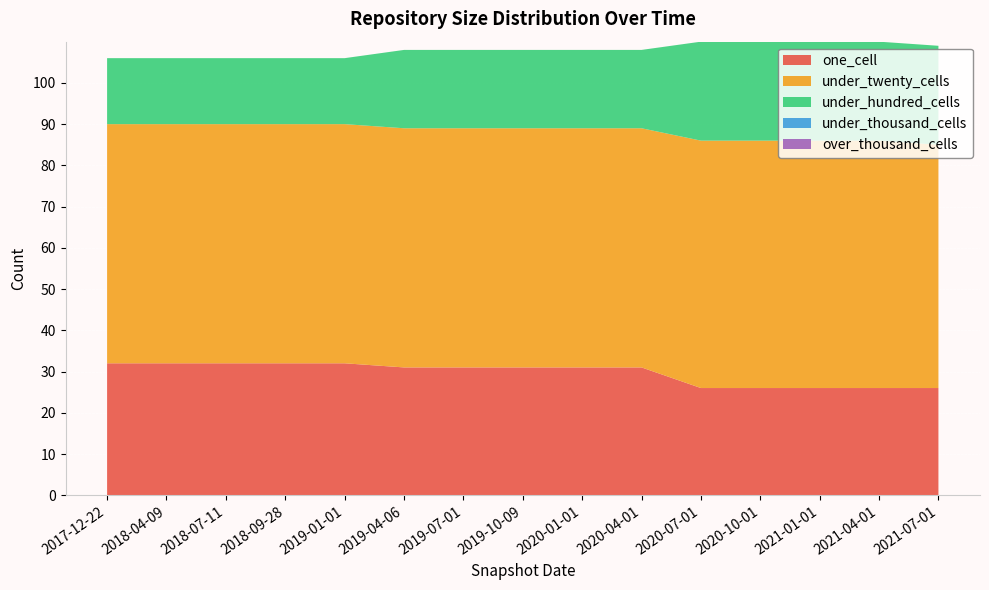

Reading left to right, transcribe all the data shown in this chart.

one_cell: 2017-12-22=32	2018-04-09=32	2018-07-11=32	2018-09-28=32	2019-01-01=32	2019-04-06=31	2019-07-01=31	2019-10-09=31	2020-01-01=31	2020-04-01=31	2020-07-01=26	2020-10-01=26	2021-01-01=26	2021-04-01=26	2021-07-01=26
under_twenty_cells: 2017-12-22=58	2018-04-09=58	2018-07-11=58	2018-09-28=58	2019-01-01=58	2019-04-06=58	2019-07-01=58	2019-10-09=58	2020-01-01=58	2020-04-01=58	2020-07-01=60	2020-10-01=60	2021-01-01=60	2021-04-01=60	2021-07-01=59
under_hundred_cells: 2017-12-22=16	2018-04-09=16	2018-07-11=16	2018-09-28=16	2019-01-01=16	2019-04-06=19	2019-07-01=19	2019-10-09=19	2020-01-01=19	2020-04-01=19	2020-07-01=24	2020-10-01=24	2021-01-01=24	2021-04-01=24	2021-07-01=24
under_thousand_cells: 2017-12-22=0	2018-04-09=0	2018-07-11=0	2018-09-28=0	2019-01-01=0	2019-04-06=0	2019-07-01=0	2019-10-09=0	2020-01-01=0	2020-04-01=0	2020-07-01=0	2020-10-01=0	2021-01-01=0	2021-04-01=0	2021-07-01=0
over_thousand_cells: 2017-12-22=0	2018-04-09=0	2018-07-11=0	2018-09-28=0	2019-01-01=0	2019-04-06=0	2019-07-01=0	2019-10-09=0	2020-01-01=0	2020-04-01=0	2020-07-01=0	2020-10-01=0	2021-01-01=0	2021-04-01=0	2021-07-01=0